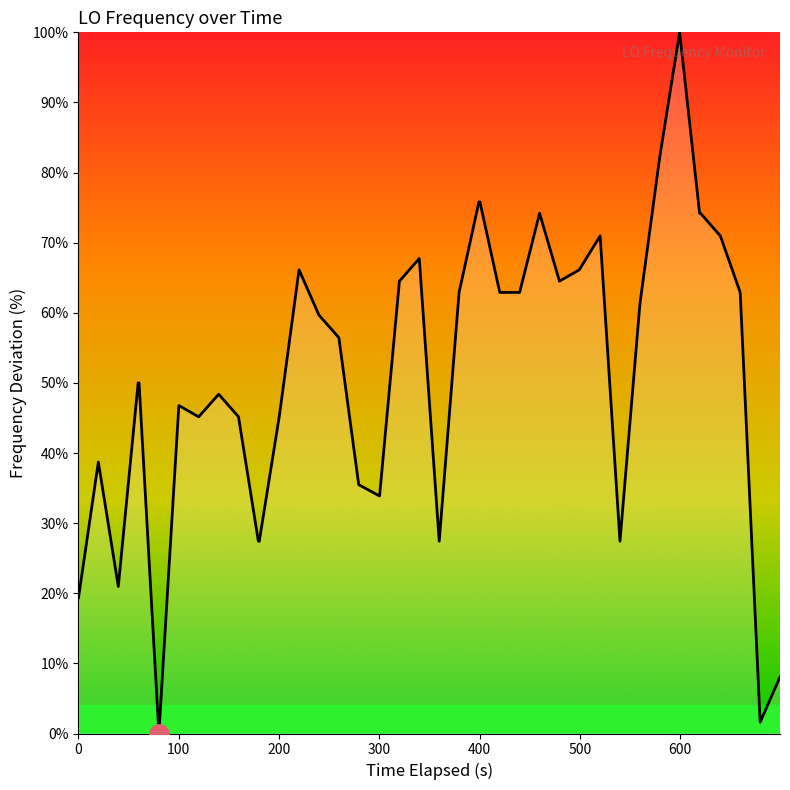

What is the greatest value displayed?

100.0